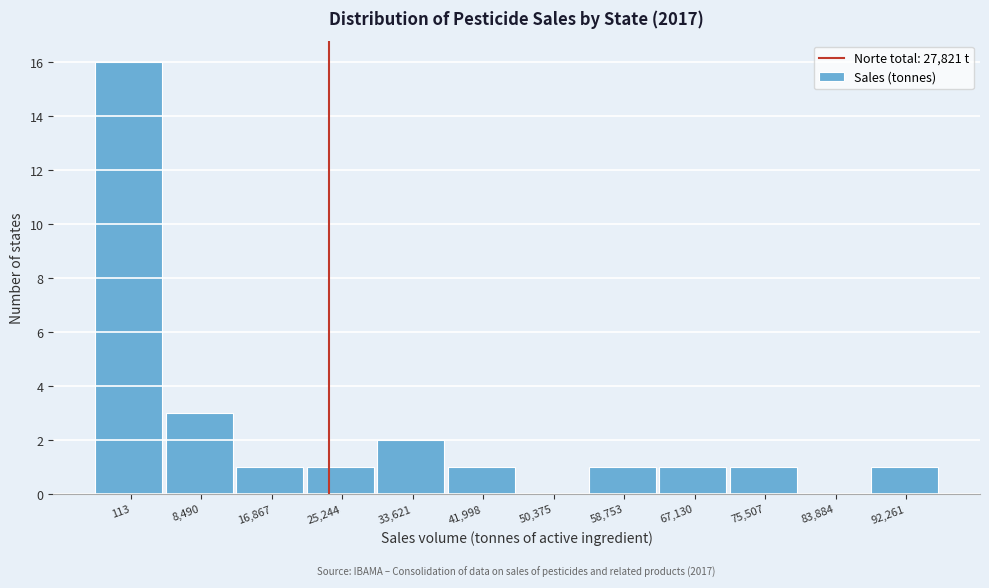

Reading left to right, list all the values displayed in this chart.

113=16	8,490=3	16,867=1	25,244=1	33,621=2	41,998=1	50,375=0	58,753=1	67,130=1	75,507=1	83,884=0	92,261=1